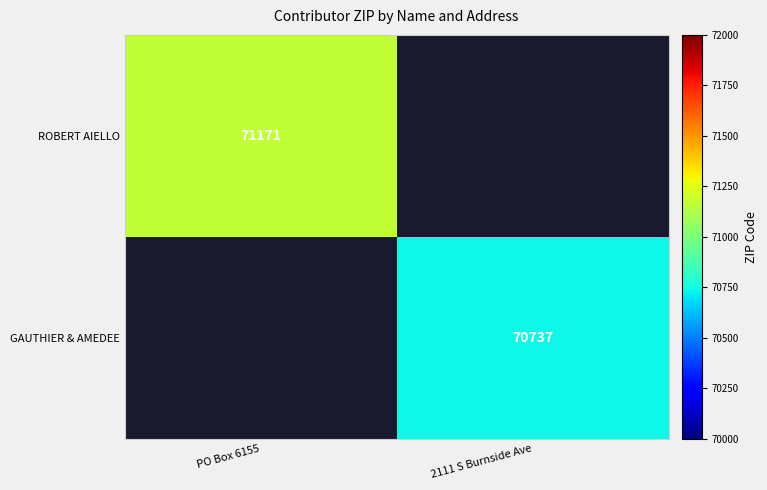

Is it true that ROBERT AIELLO equals 98013 at PO Box 6155?

False